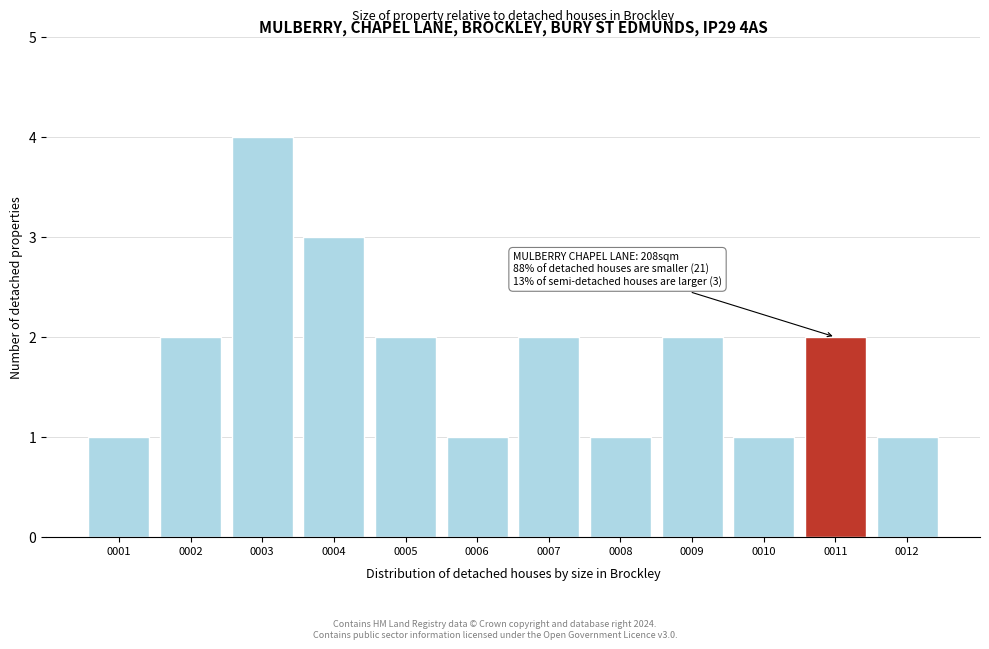

Reading left to right, extract all data points from this chart.

0001=1	0002=2	0003=4	0004=3	0005=2	0006=1	0007=2	0008=1	0009=2	0010=1	0011=2	0012=1